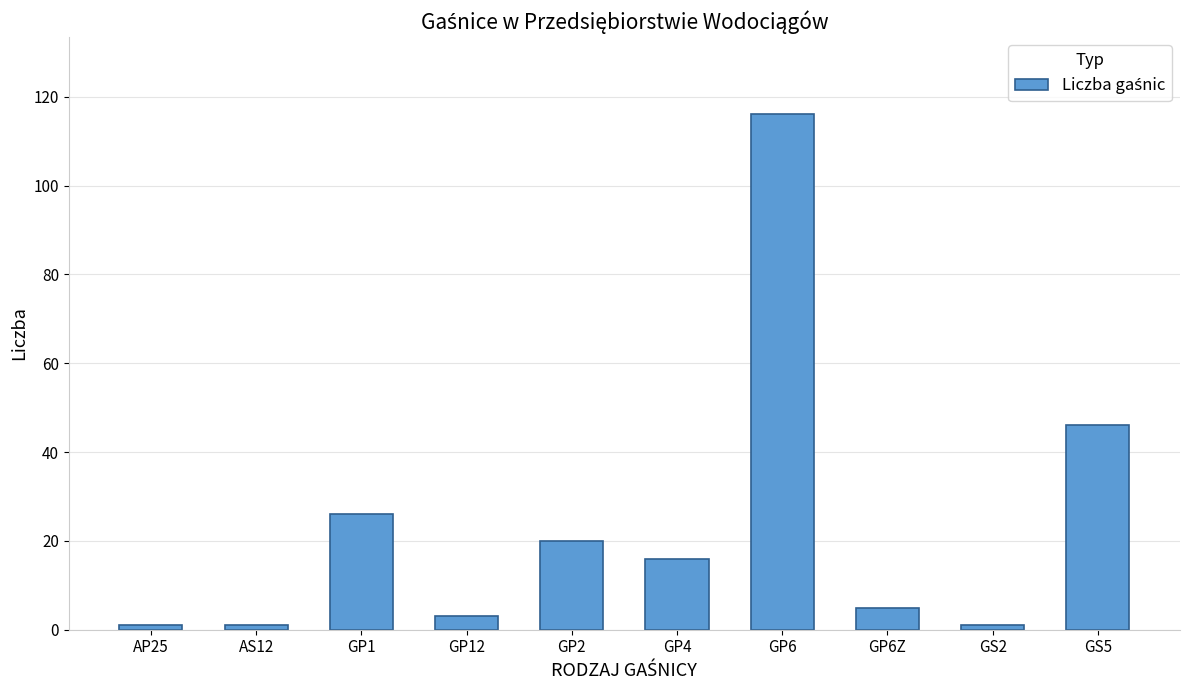

What is the change in value from AS12 to GP6?

+115